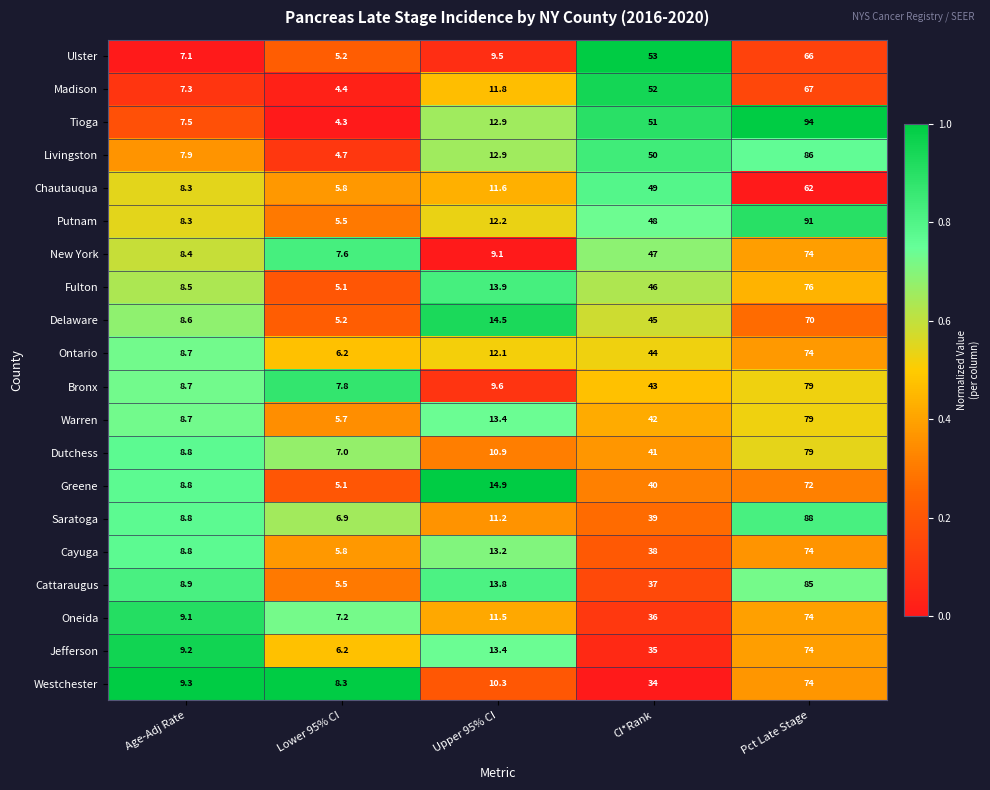

What is the maximum value for Tioga?

94.0